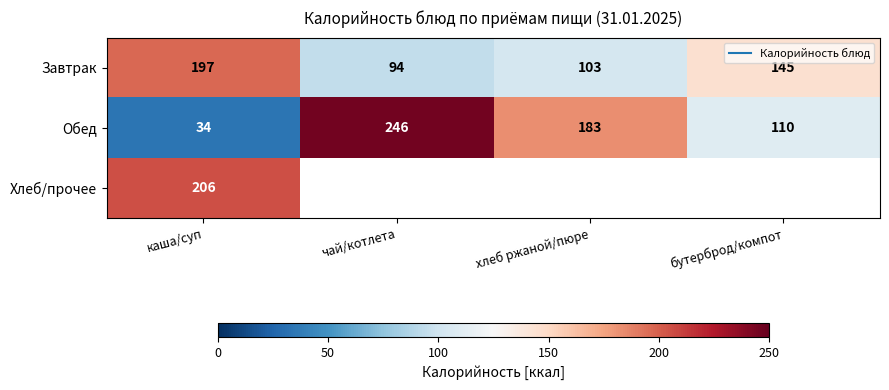

List the series in order of their overall mean, lowest first.

Завтрак, Обед, Хлеб/прочее